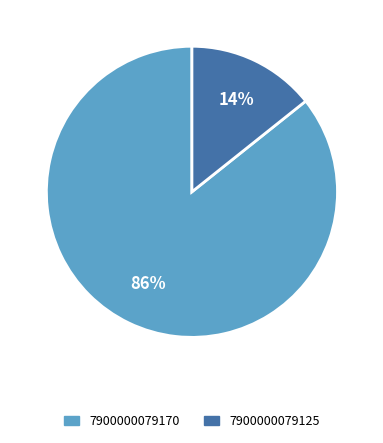

To the nearest percent, what percentage of the pie is 7900000079170?

86%